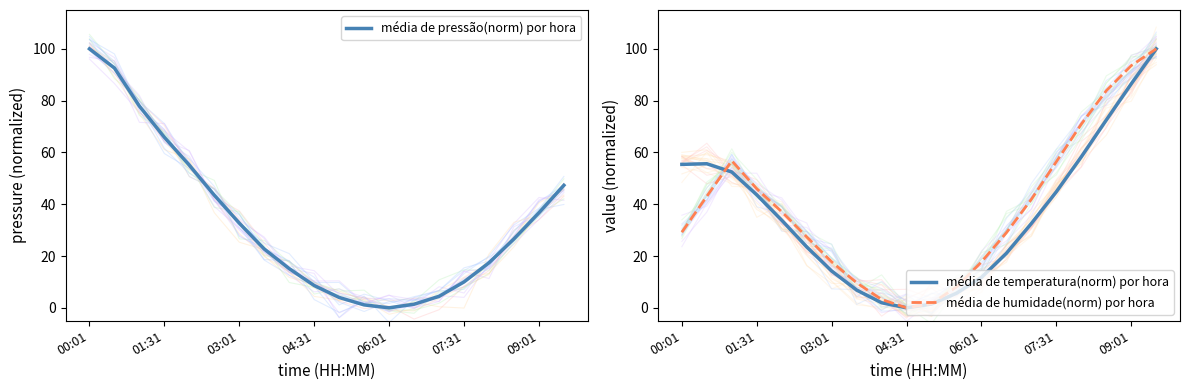

Does the chart have visible grid lines?

No